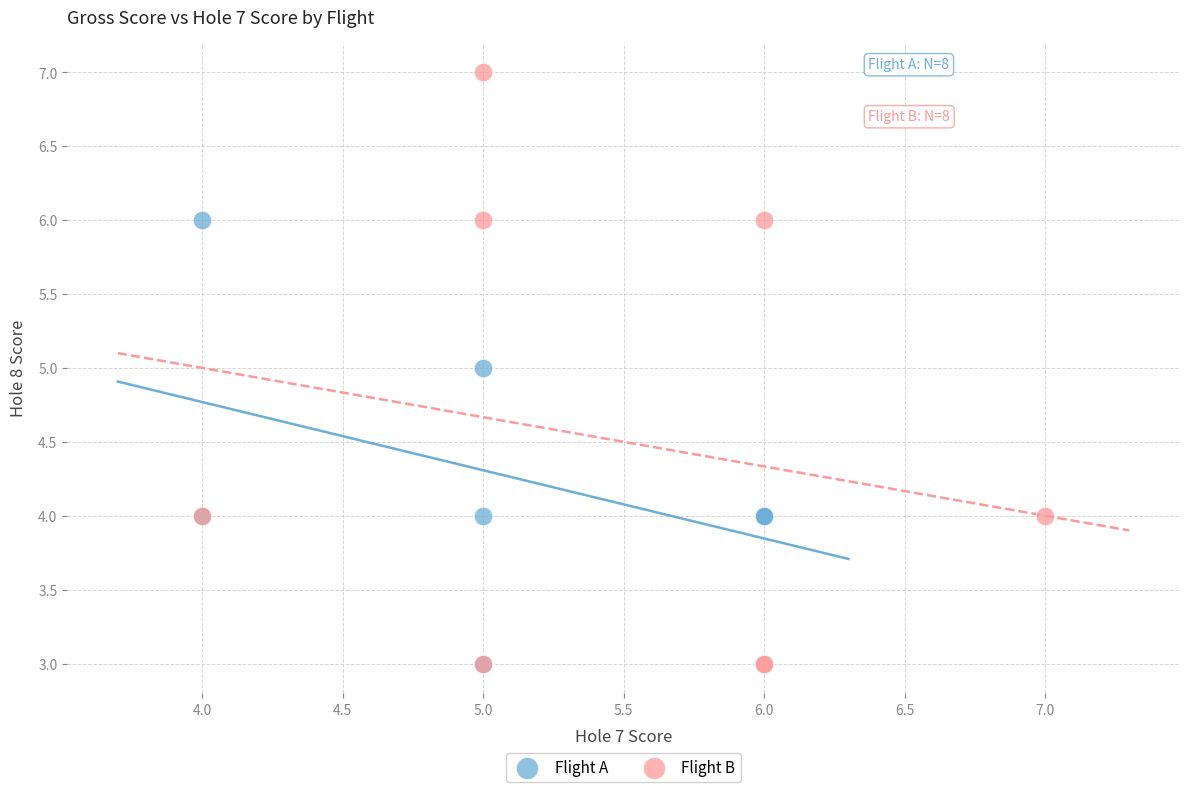

Which series reaches the maximum Y coordinate?

Flight B